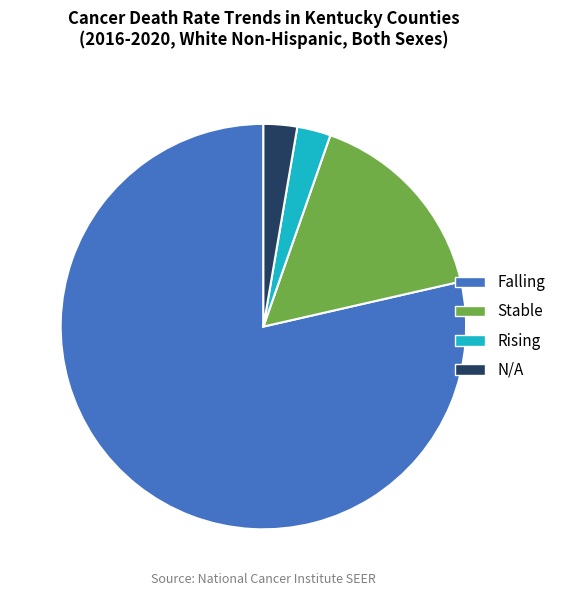

Which category has the biggest portion of the pie?

Falling